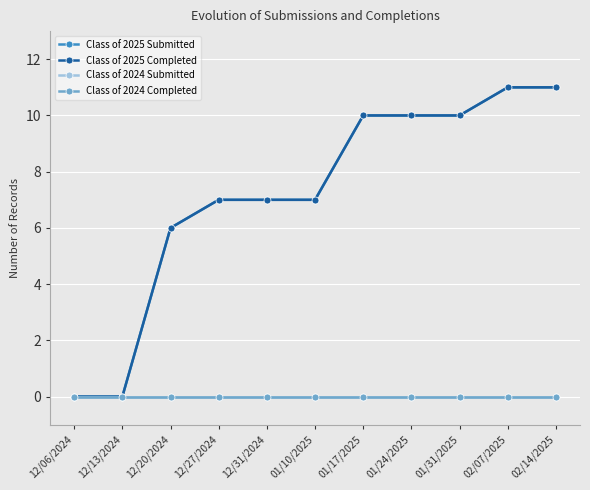

Where does the Class of 2025 Completed series first go above 7?

01/17/2025